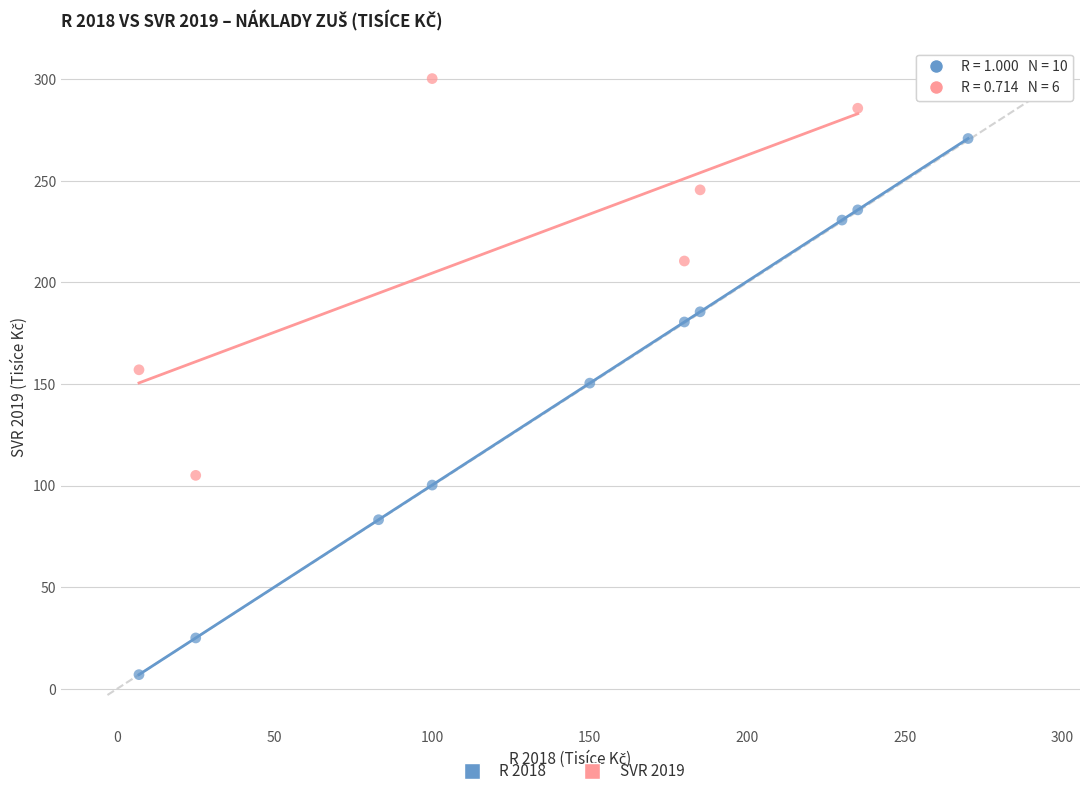

Which series contains the lowest Y value?

R 2018